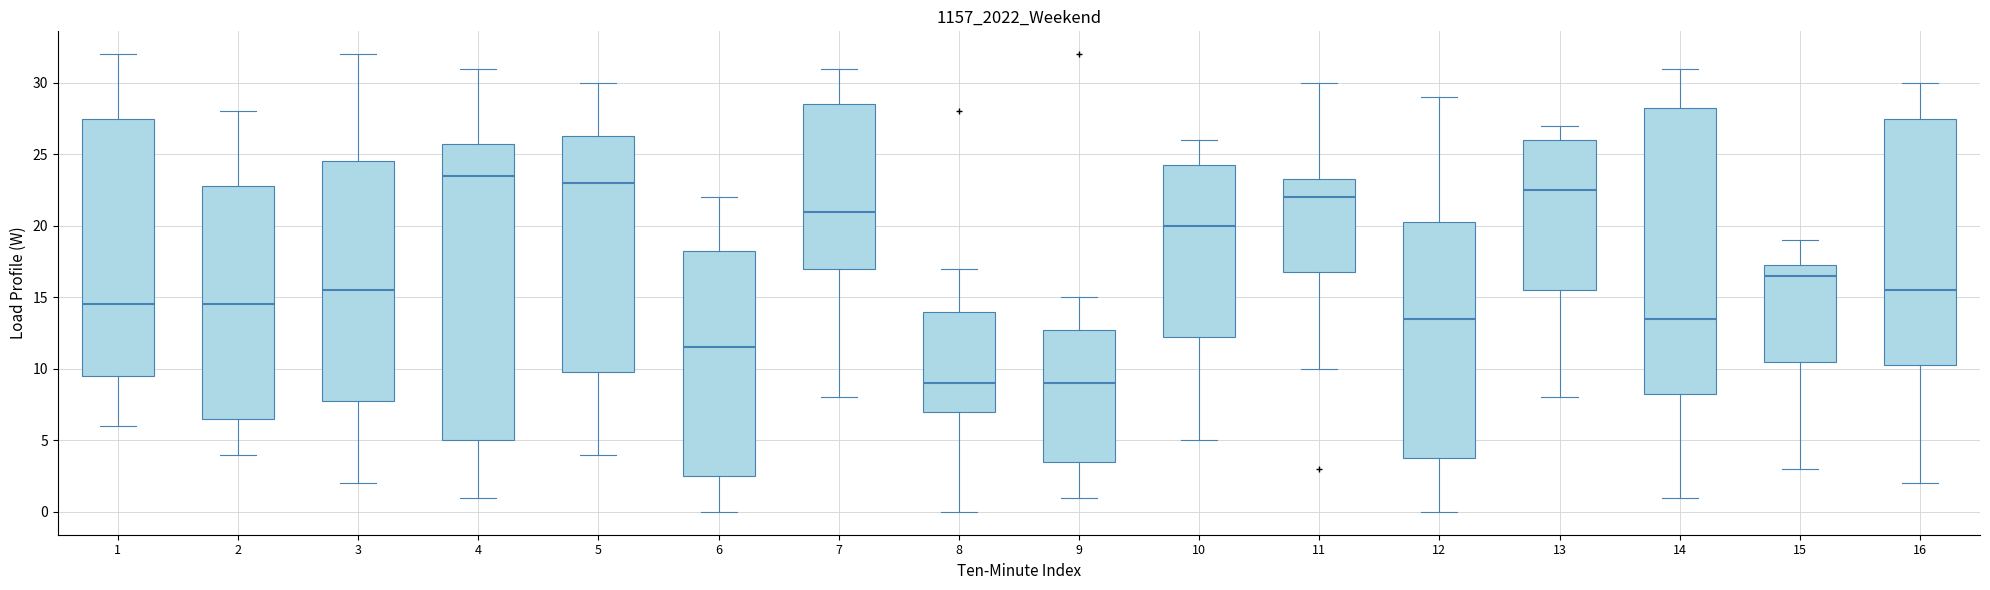

Reading left to right, read every box against the y-axis: the position of its median line, the range the box covers, and the ends of its whiskers. The values are not printed on the chart, so give them approximately, as read against the axis.

1: median 14.5, box 9.5 to 27.5, whiskers 6.0 to 32.0
2: median 14.5, box 6.5 to 23.0, whiskers 4.0 to 28.0
3: median 15.5, box 8.0 to 24.5, whiskers 2.0 to 32.0
4: median 23.5, box 5.0 to 26.0, whiskers 1.0 to 31.0
5: median 23.0, box 10.0 to 26.5, whiskers 4.0 to 30.0
6: median 11.5, box 2.5 to 18.5, whiskers 0.0 to 22.0
7: median 21.0, box 17.0 to 28.5, whiskers 8.0 to 31.0
8: median 9.0, box 7.0 to 14.0, whiskers 0.0 to 17.0
9: median 9.0, box 3.5 to 13.0, whiskers 1.0 to 15.0
10: median 20.0, box 12.5 to 24.5, whiskers 5.0 to 26.0
11: median 22.0, box 17.0 to 23.5, whiskers 10.0 to 30.0
12: median 13.5, box 4.0 to 20.5, whiskers 0.0 to 29.0
13: median 22.5, box 15.5 to 26.0, whiskers 8.0 to 27.0
14: median 13.5, box 8.5 to 28.5, whiskers 1.0 to 31.0
15: median 16.5, box 10.5 to 17.5, whiskers 3.0 to 19.0
16: median 15.5, box 10.5 to 27.5, whiskers 2.0 to 30.0